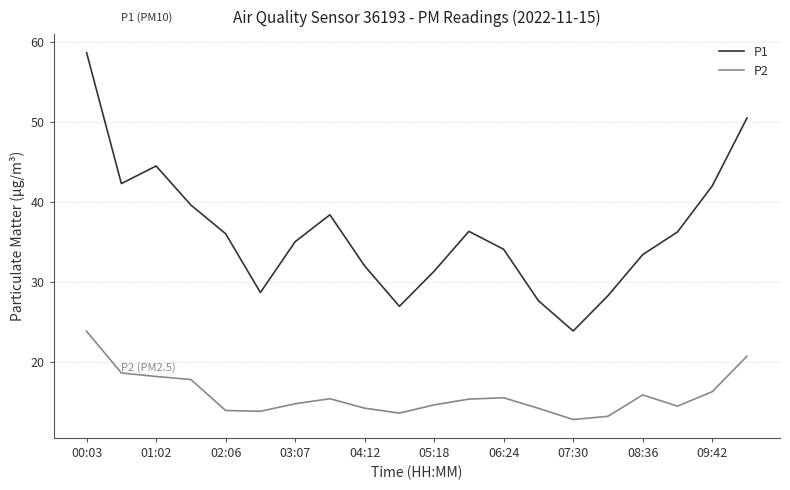

Which series has the largest total across all categories?

P1